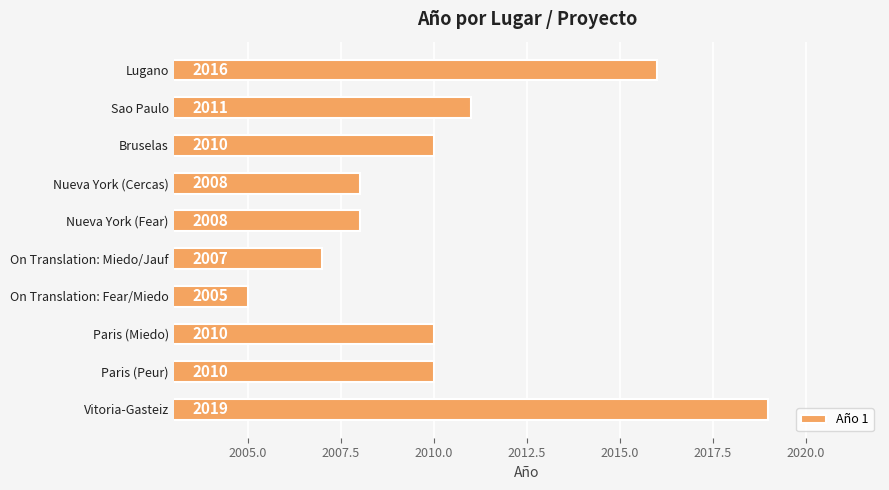

What is the change in value from Paris (Miedo) to Lugano?

+6